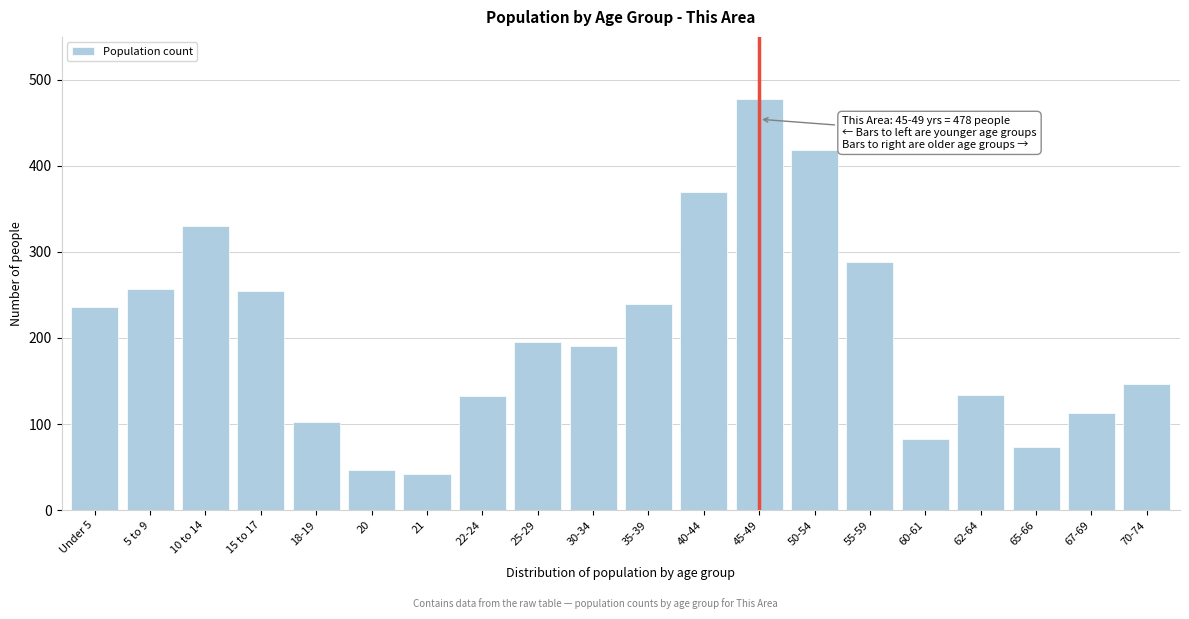

Approximately how many times larger is the value at 40-44 compared to 62-64?

2.8